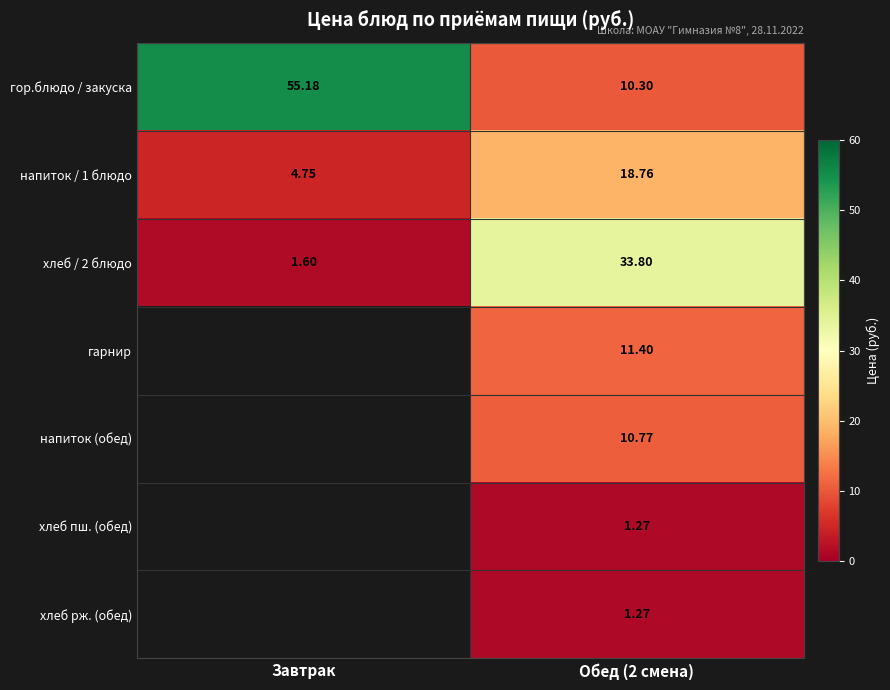

List the series in order of their overall mean, highest first.

гор.блюдо / закуска, хлеб / 2 блюдо, гарнир, напиток (обед), хлеб пш. (обед), хлеб рж. (обед), напиток / 1 блюдо